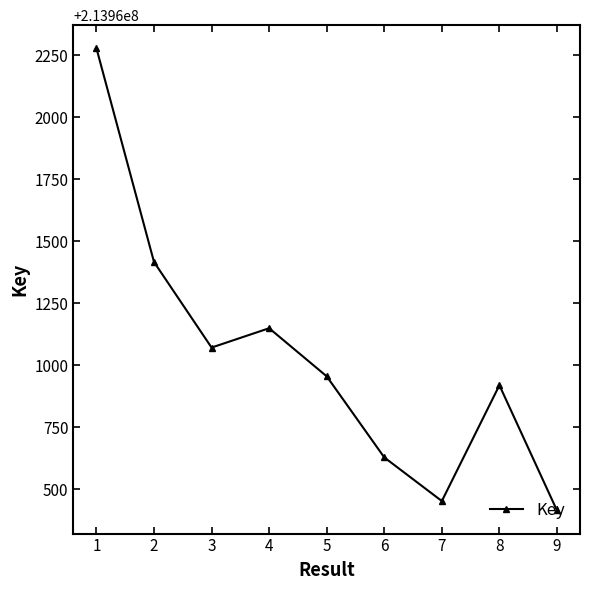

Where is the data nearest to the value 213961346?

2